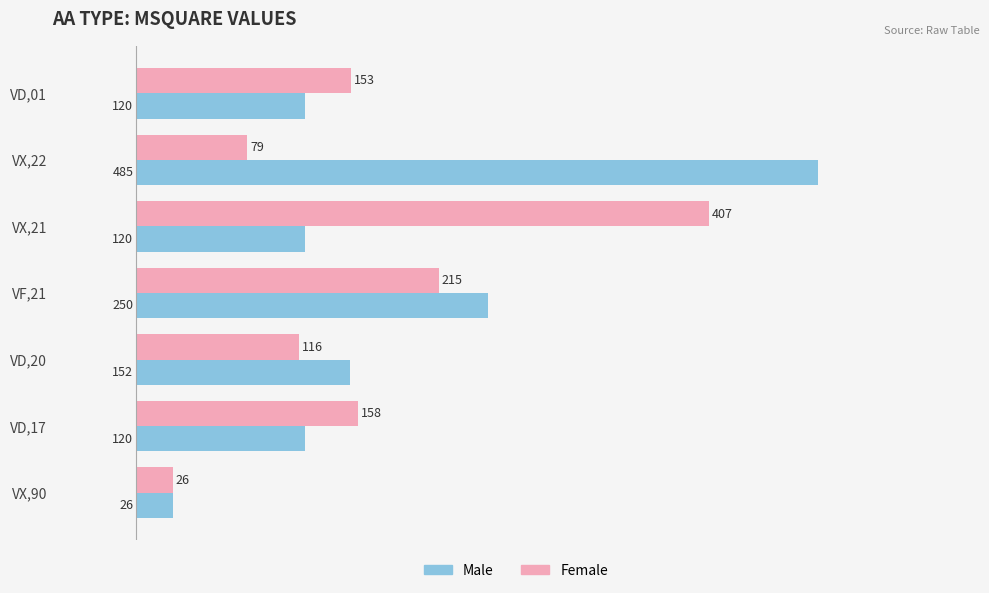

The Female series shows 153 at VD,01. True or false?

True